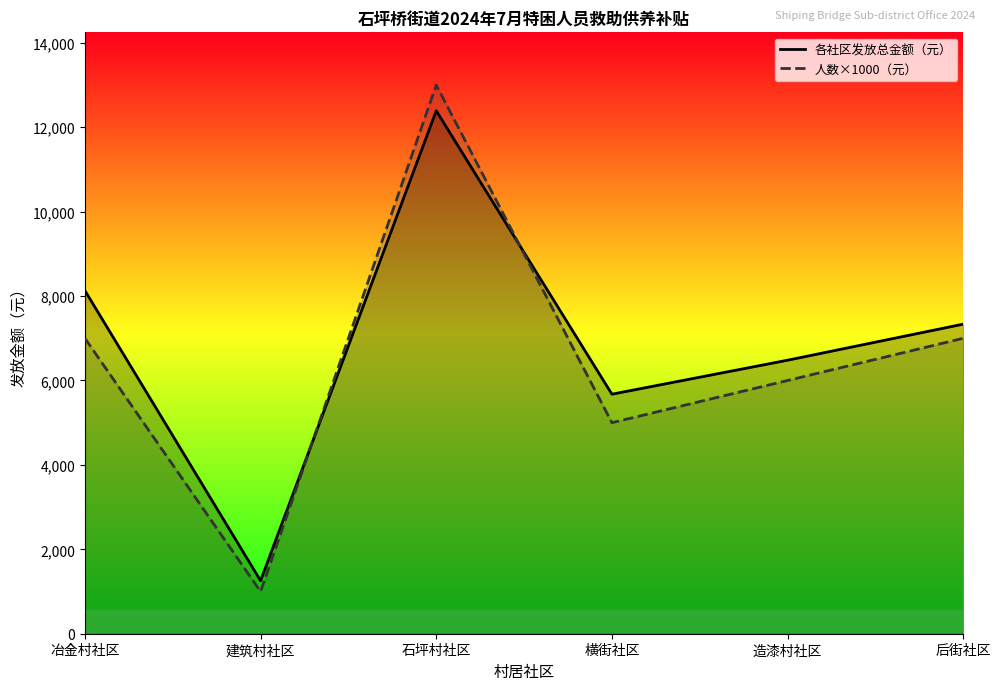

How many times do 各社区发放总金额（元） and 人数×1000（元） cross each other?

2